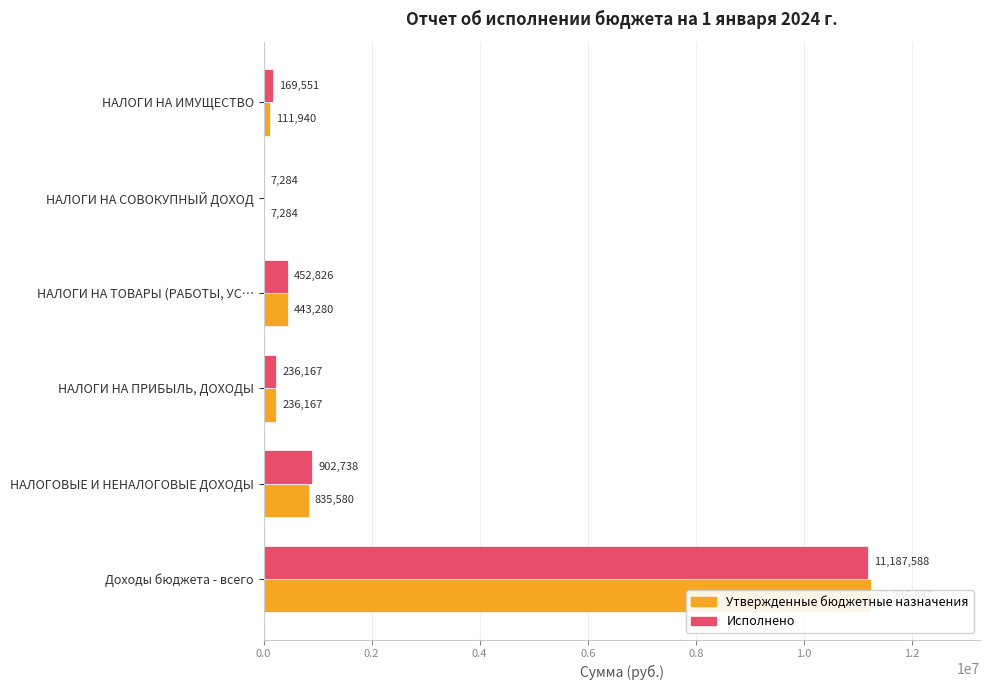

What position from the left is НАЛОГИ НА ИМУЩЕСТВО?

6